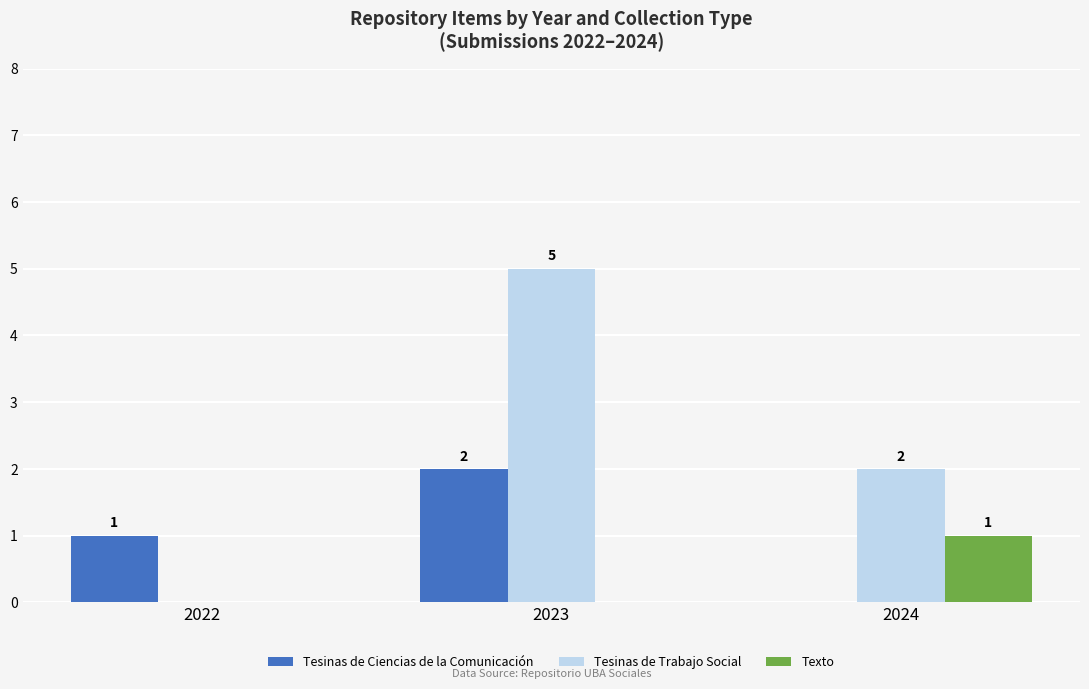

Reading left to right, list all the values displayed in this chart.

Tesinas de Ciencias de la Comunicación: 2022=1	2023=2	2024=0
Tesinas de Trabajo Social: 2022=0	2023=5	2024=2
Texto: 2022=0	2023=0	2024=1